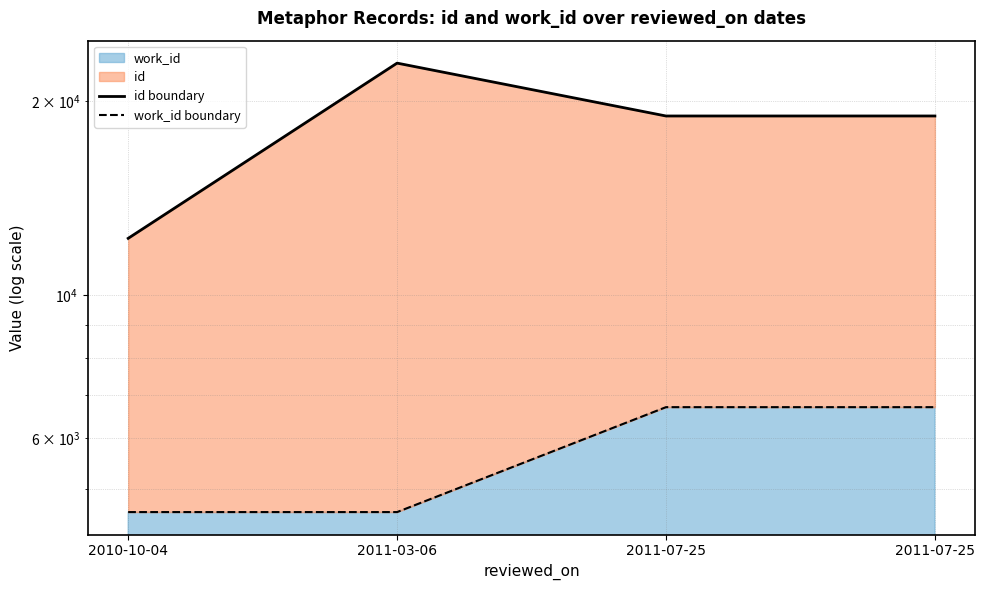

What is the approximate value of work_id boundary at 2010-10-04, to the nearest 50?

4600